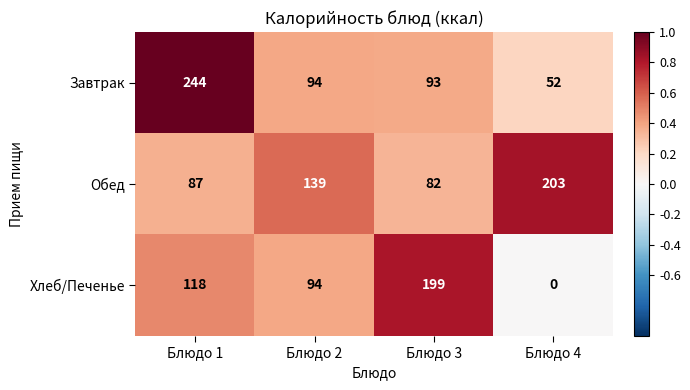

Reading left to right, list all the values displayed in this chart.

Завтрак: Блюдо 1=244	Блюдо 2=94	Блюдо 3=93	Блюдо 4=52
Обед: Блюдо 1=87	Блюдо 2=139	Блюдо 3=82	Блюдо 4=203
Хлеб/Печенье: Блюдо 1=118	Блюдо 2=94	Блюдо 3=199	Блюдо 4=0